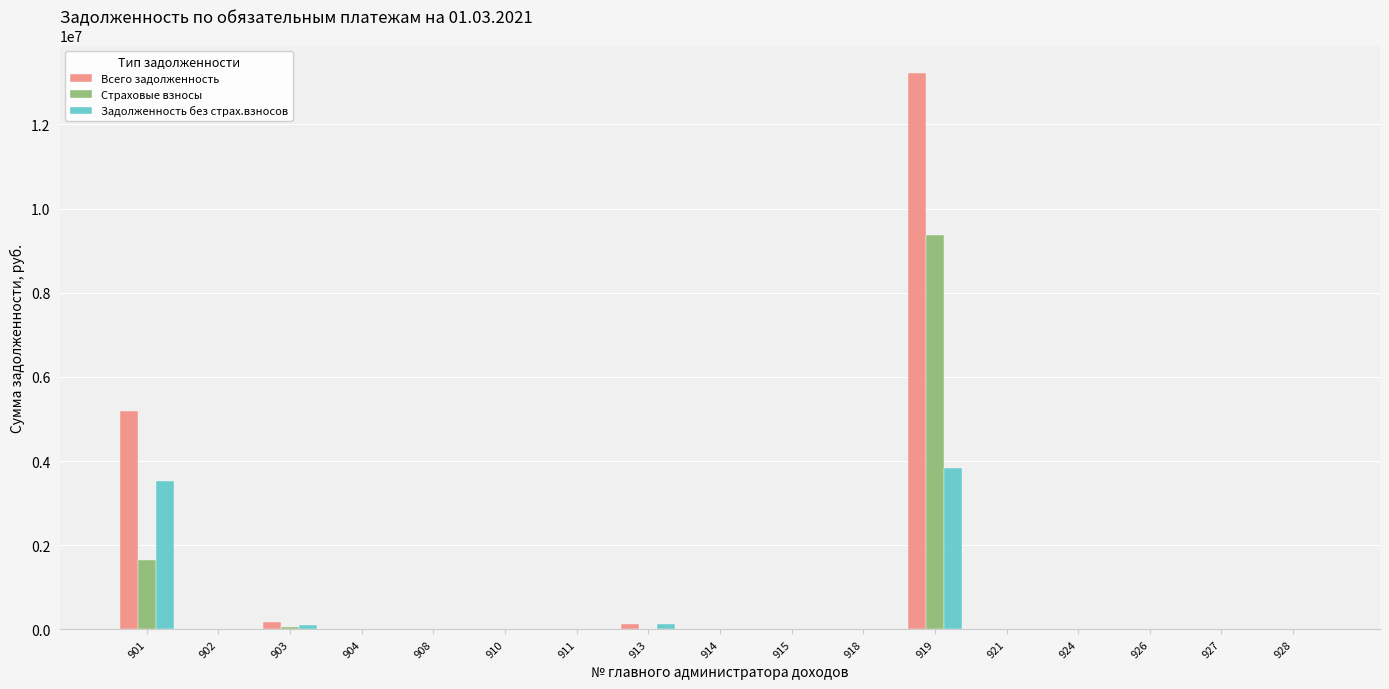

What is the sum of all Страховые взносы values?

11097903.7